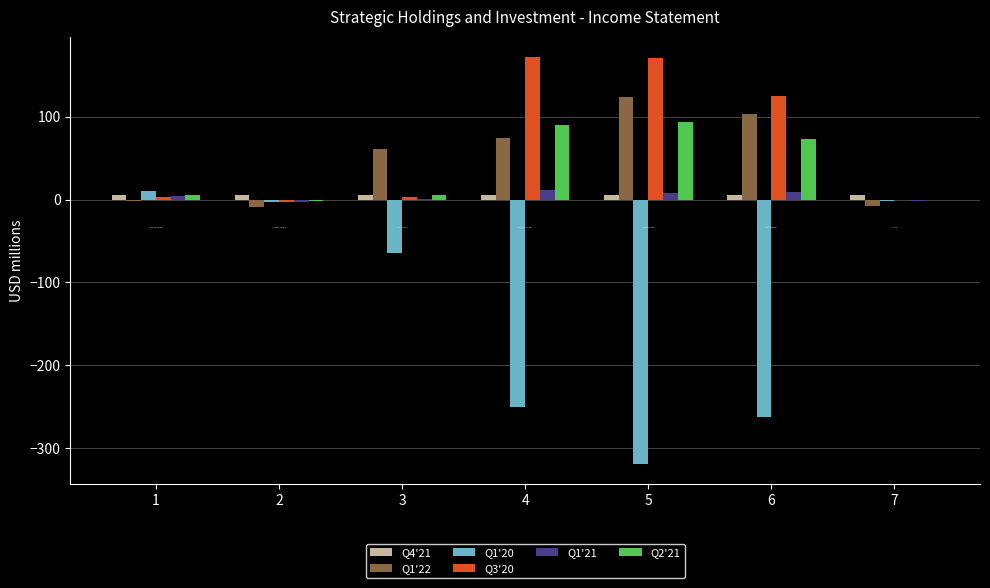

The value of Q1'22 at 4 is 74. True or false?

True